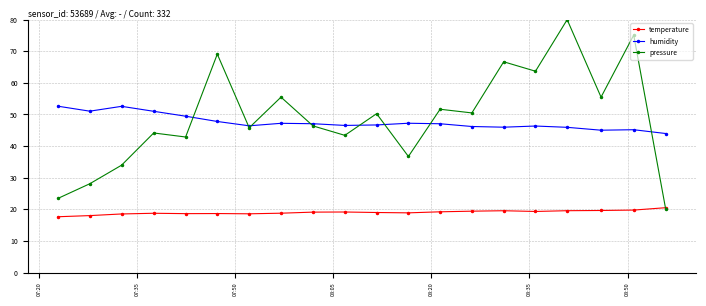

At how many categories does at least one series exceed 33?

20